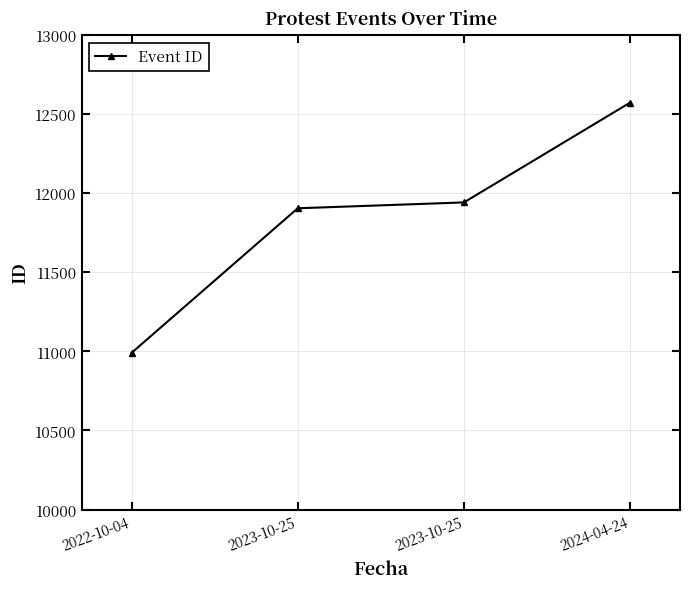

What is the difference between the maximum and minimum values?

1582